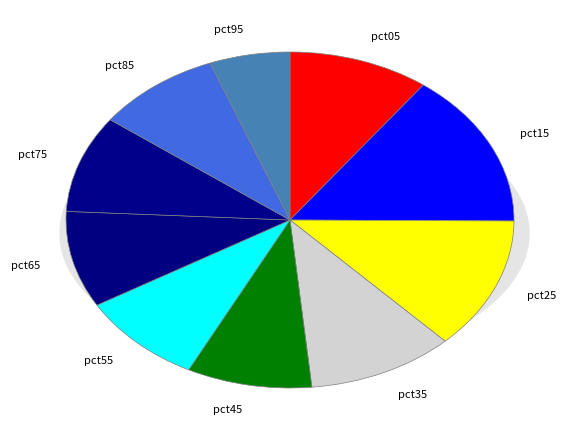

Combined, do pct25 and pct45 account for over 50%?

No